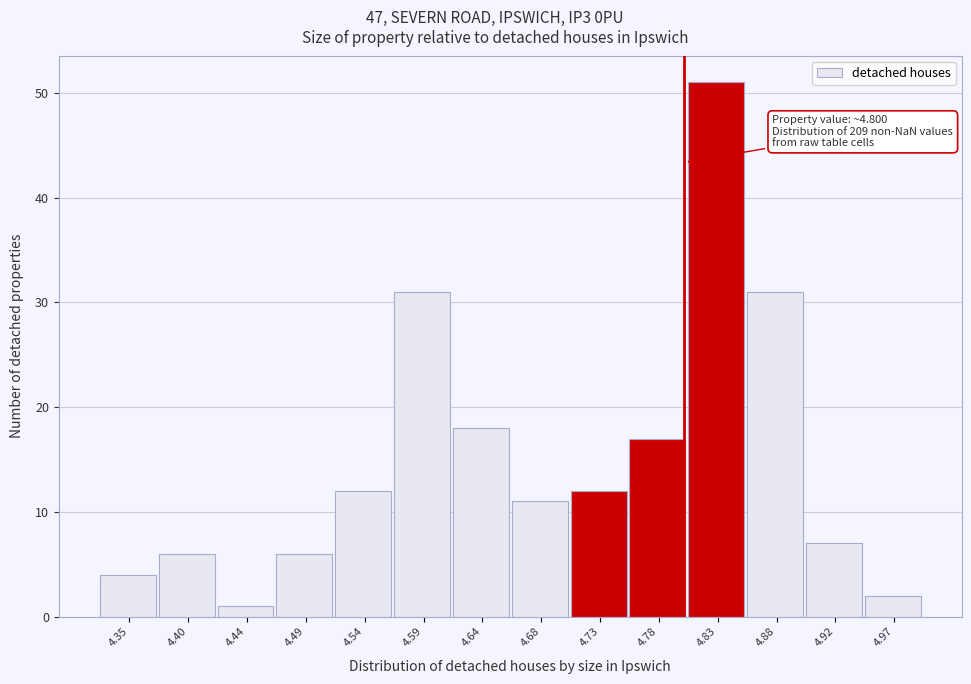

Over which range of the x-axis is the bar tallest?

4.805 to 4.850